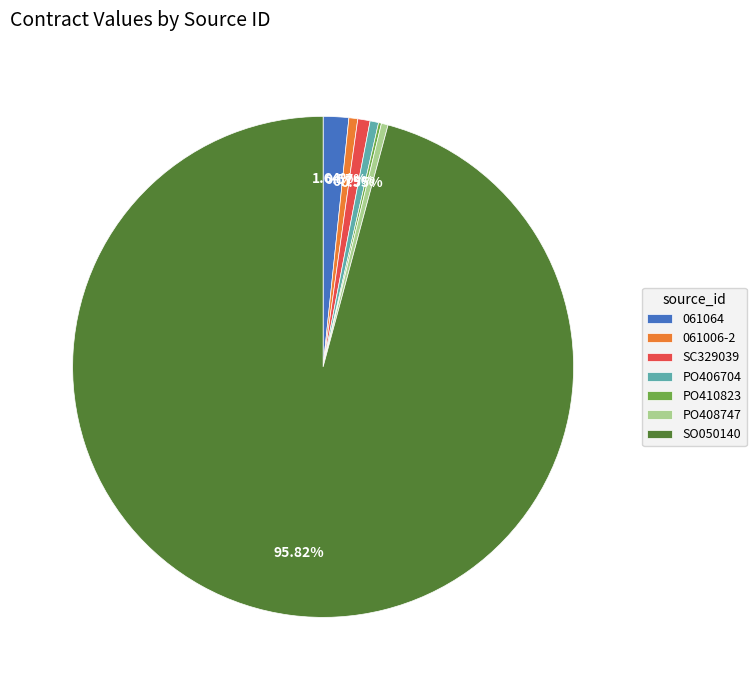

Which slice is the largest?

SO050140